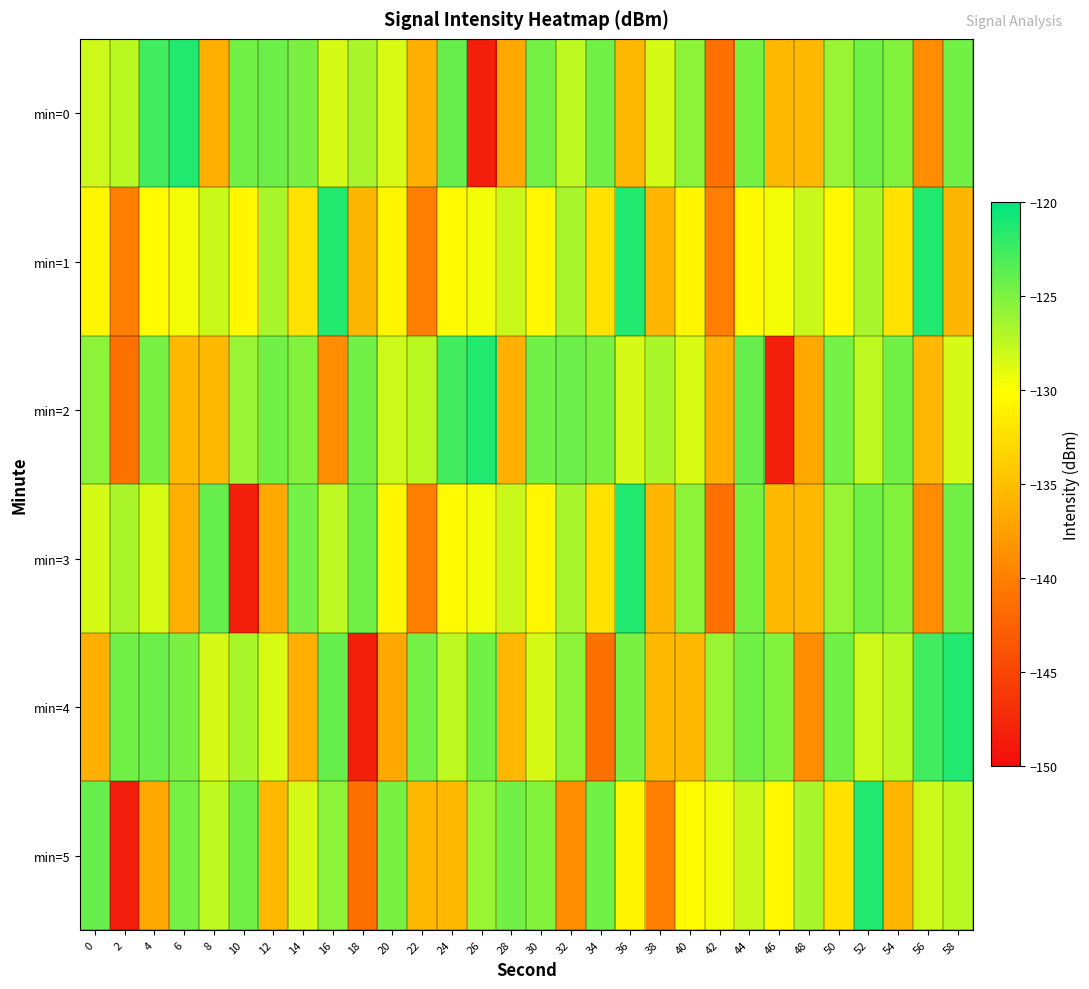

Reading left to right, what are all the values shown in this chart?

min=0: 0=-128.1	2=-127.4	4=-122.7	6=-121.4	8=-136.2	10=-124.6	12=-124.3	14=-124.8	16=-128.3	18=-126.7	20=-128.5	22=-136.2	24=-124.1	26=-148.3	28=-136.8	30=-124.6	32=-127.5	34=-124.5	36=-135.6	38=-128.3	40=-125.6	42=-141.2	44=-124.7	46=-135.5	48=-135.5	50=-126.0	52=-124.6	54=-125.2	56=-139.0	58=-124.5
min=1: 0=-130.7	2=-140.1	4=-130.4	6=-129.5	8=-127.9	10=-130.7	12=-126.7	14=-132.2	16=-121.3	18=-135.6	20=-130.7	22=-140.1	24=-130.4	26=-129.5	28=-127.9	30=-130.7	32=-126.7	34=-132.2	36=-121.3	38=-135.6	40=-130.7	42=-140.1	44=-130.4	46=-129.5	48=-127.9	50=-130.7	52=-126.7	54=-132.2	56=-121.3	58=-135.6
min=2: 0=-125.6	2=-141.2	4=-124.7	6=-135.5	8=-135.5	10=-126.0	12=-124.6	14=-125.2	16=-139.0	18=-124.5	20=-128.1	22=-127.4	24=-122.7	26=-121.4	28=-136.2	30=-124.6	32=-124.3	34=-124.8	36=-128.3	38=-126.7	40=-128.5	42=-136.2	44=-124.1	46=-148.3	48=-136.8	50=-124.6	52=-127.5	54=-124.5	56=-135.6	58=-128.3
min=3: 0=-128.3	2=-126.7	4=-128.5	6=-136.2	8=-124.1	10=-148.3	12=-136.8	14=-124.6	16=-127.5	18=-124.5	20=-130.7	22=-140.1	24=-130.4	26=-129.5	28=-127.9	30=-130.7	32=-126.7	34=-132.2	36=-121.3	38=-135.6	40=-125.6	42=-141.2	44=-124.7	46=-135.5	48=-135.5	50=-126.0	52=-124.6	54=-125.2	56=-139.0	58=-124.5
min=4: 0=-136.2	2=-124.6	4=-124.3	6=-124.8	8=-128.3	10=-126.7	12=-128.5	14=-136.2	16=-124.1	18=-148.3	20=-136.8	22=-124.6	24=-127.5	26=-124.5	28=-135.6	30=-128.3	32=-125.6	34=-141.2	36=-124.7	38=-135.5	40=-135.5	42=-126.0	44=-124.6	46=-125.2	48=-139.0	50=-124.5	52=-128.1	54=-127.4	56=-122.7	58=-121.4
min=5: 0=-124.1	2=-148.3	4=-136.8	6=-124.6	8=-127.5	10=-124.5	12=-135.6	14=-128.3	16=-125.6	18=-141.2	20=-124.7	22=-135.5	24=-135.5	26=-126.0	28=-124.6	30=-125.2	32=-139.0	34=-124.5	36=-130.7	38=-140.1	40=-130.4	42=-129.5	44=-127.9	46=-130.7	48=-126.7	50=-132.2	52=-121.3	54=-135.6	56=-128.1	58=-127.4